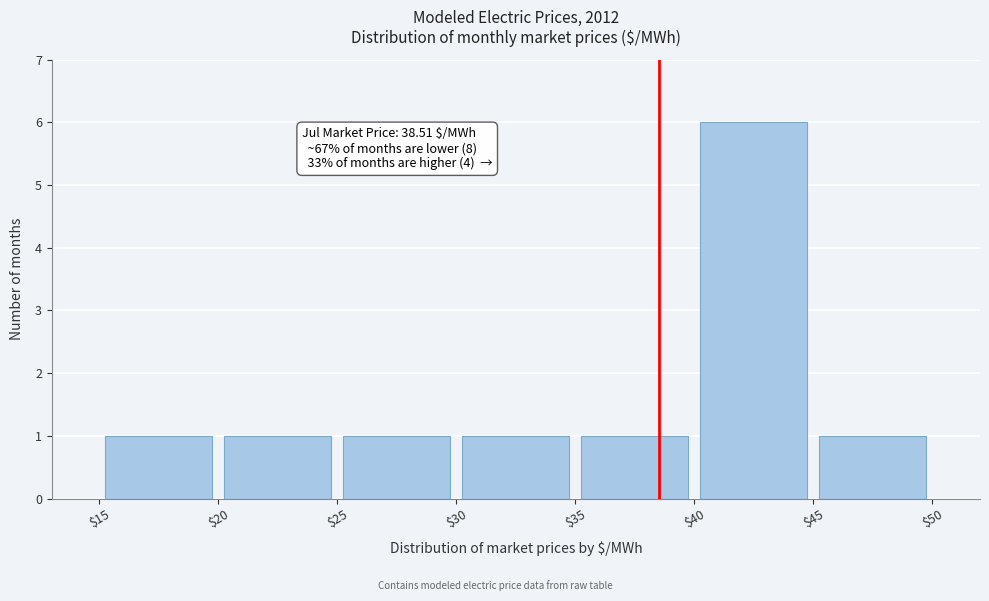

Over which range of the x-axis is the bar tallest?

$40 to $45